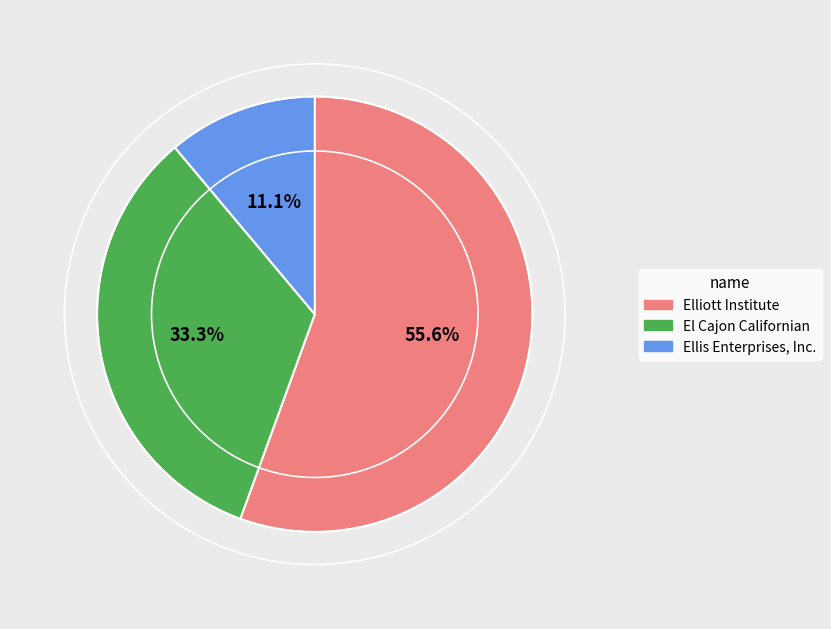

Does Elliott Institute represent more than half of the total?

Yes